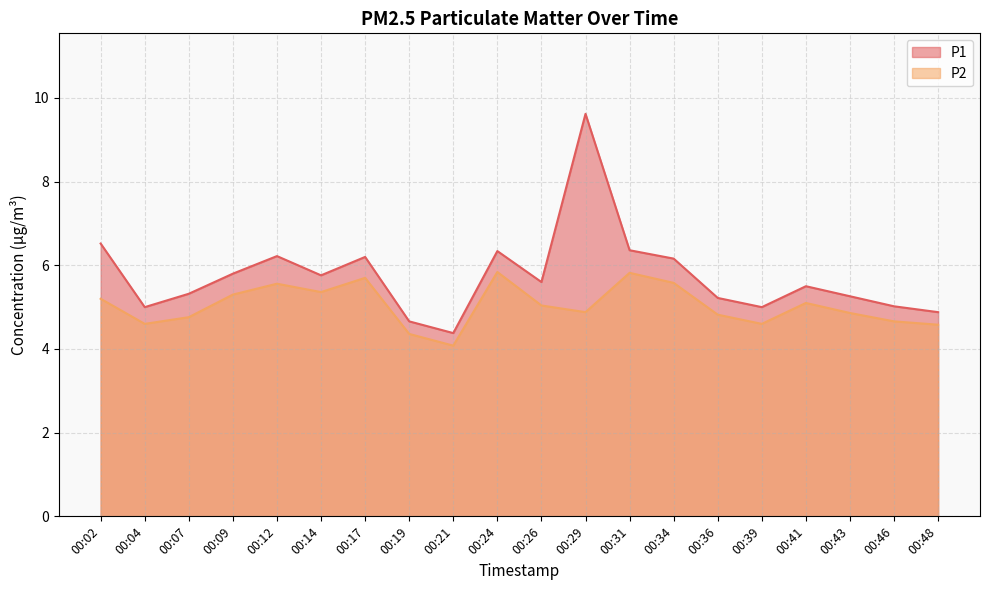

Reading right to left, list all the values displayed in this chart.

P1: 00:48=4.9	00:46=5.0	00:43=5.3	00:41=5.5	00:39=5.0	00:36=5.2	00:34=6.2	00:31=6.4	00:29=9.6	00:26=5.6	00:24=6.3	00:21=4.4	00:19=4.7	00:17=6.2	00:14=5.8	00:12=6.2	00:09=5.8	00:07=5.3	00:04=5.0	00:02=6.5
P2: 00:48=4.6	00:46=4.7	00:43=4.9	00:41=5.1	00:39=4.6	00:36=4.8	00:34=5.6	00:31=5.8	00:29=4.9	00:26=5.0	00:24=5.8	00:21=4.1	00:19=4.4	00:17=5.7	00:14=5.4	00:12=5.6	00:09=5.3	00:07=4.8	00:04=4.6	00:02=5.2